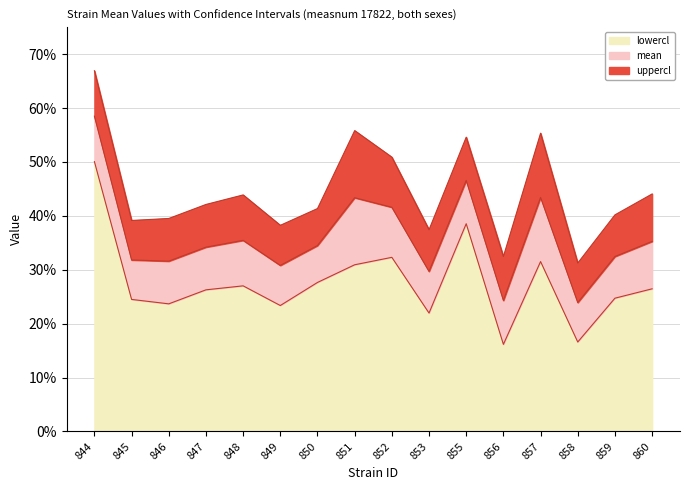

The value of lowercl at 853 is 0.2. True or false?

True